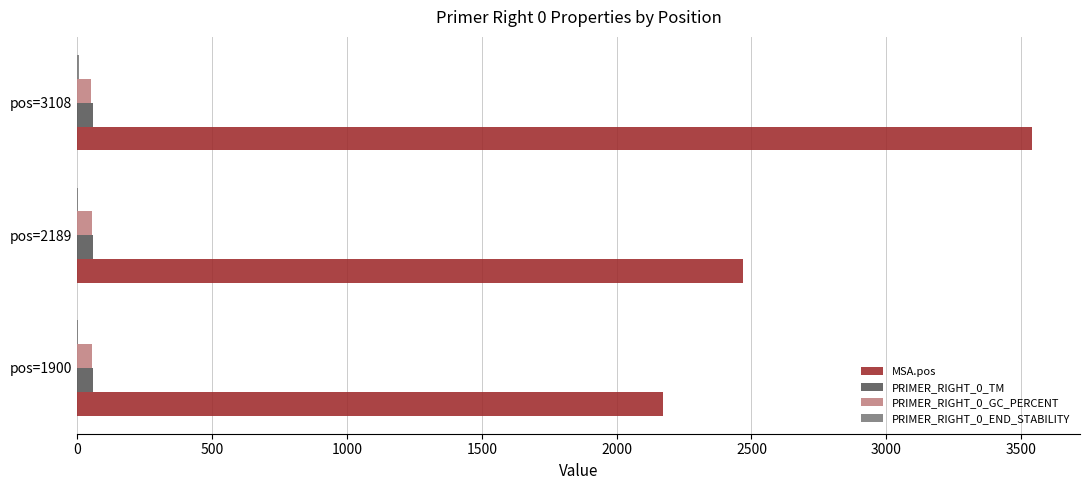

Between pos=1900 and pos=3108, which series saw the biggest shift?

MSA.pos